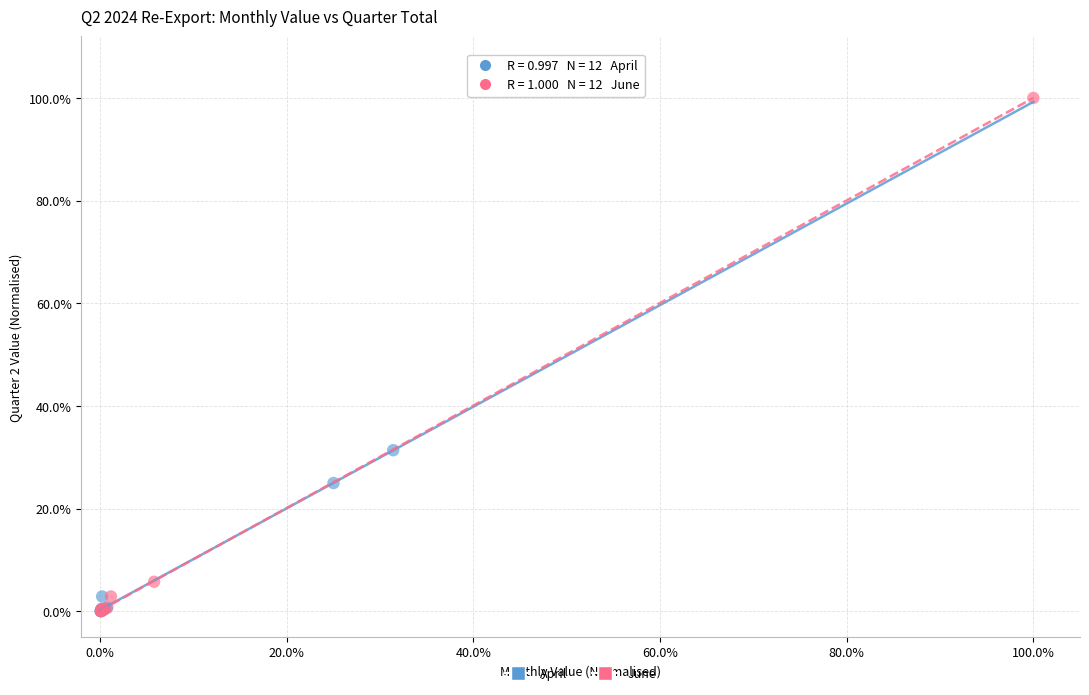

Which series has the widest spread of Y values?

June